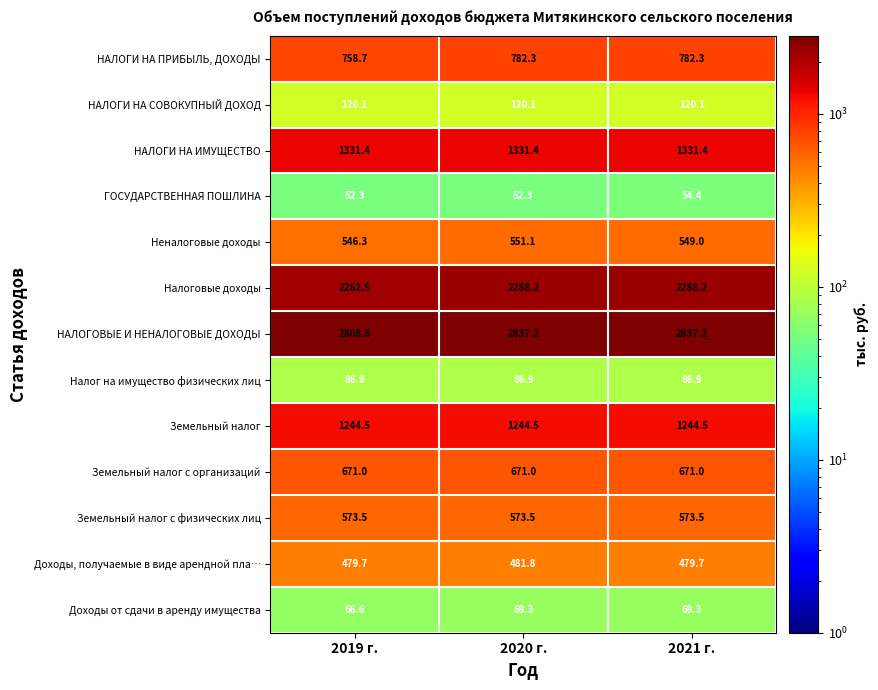

How many data points does each series have?

3